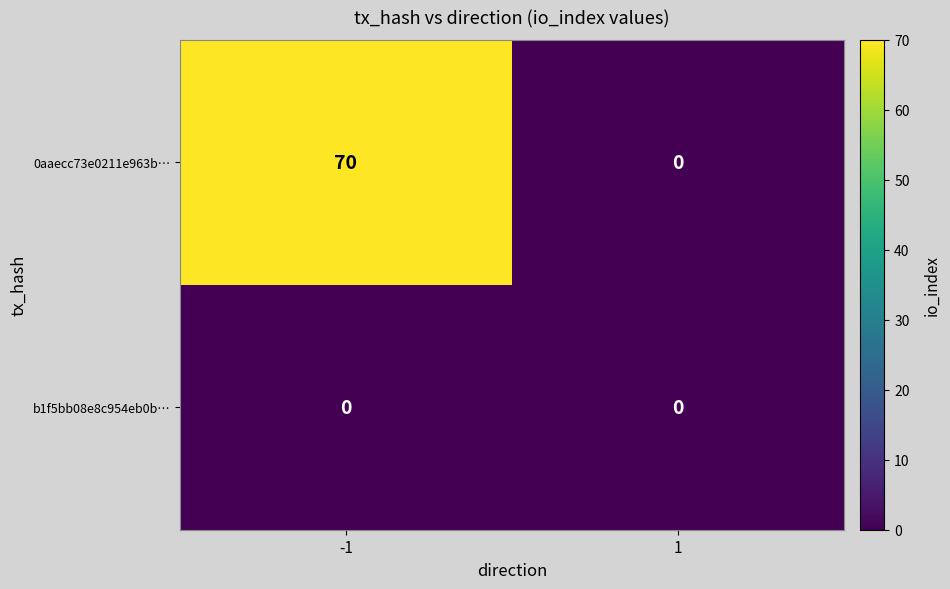

The 0aaecc73e0211e963b… series shows 119 at -1. True or false?

False